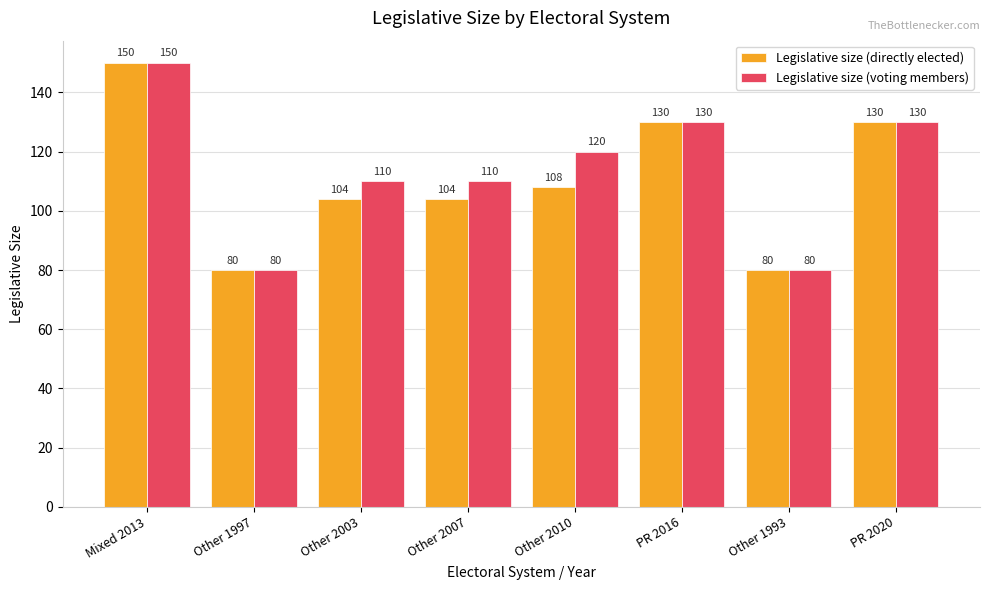

Reading left to right, what are all the values shown in this chart?

Legislative size (directly elected): 150	80	104	104	108	130	80	130
Legislative size (voting members): 150	80	110	110	120	130	80	130